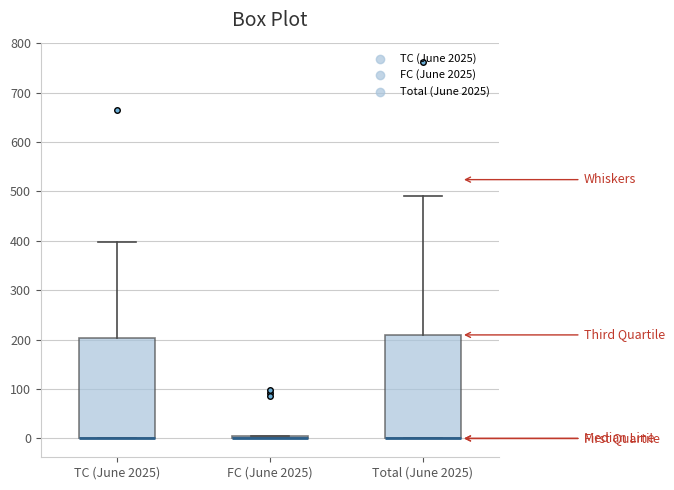

Where is the upper edge of the box for Total (June 2025) on the y-axis? The values are not printed on the chart, so give them approximately, as read against the axis.

210